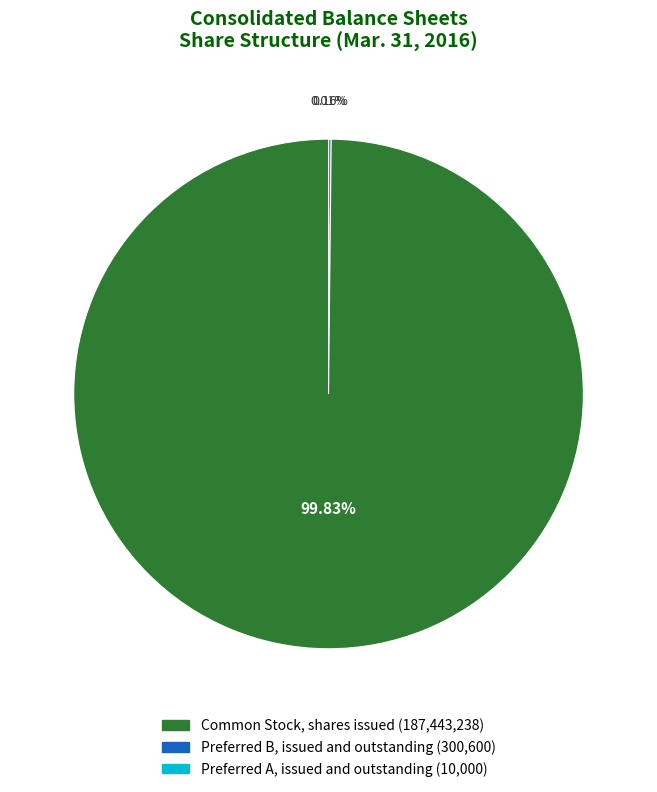

Does any single category account for the majority?

Yes